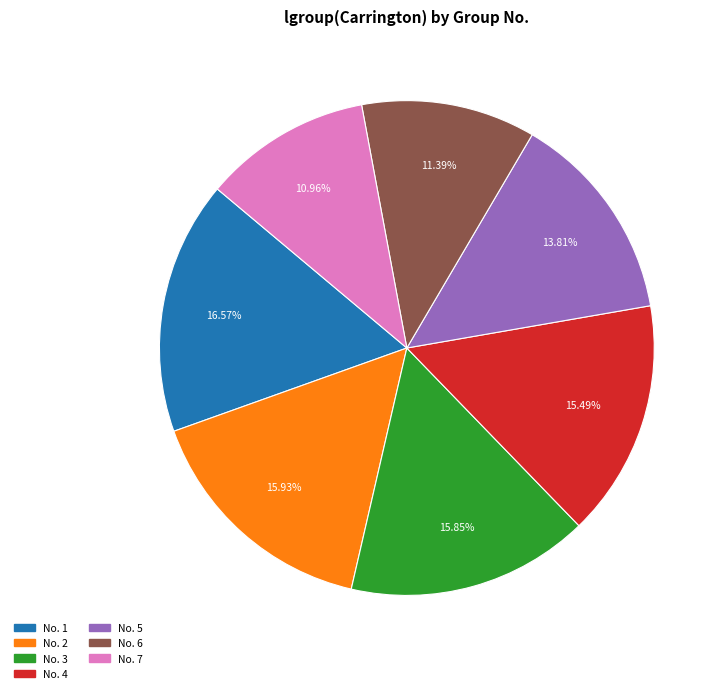

Is there a majority slice in this chart?

No